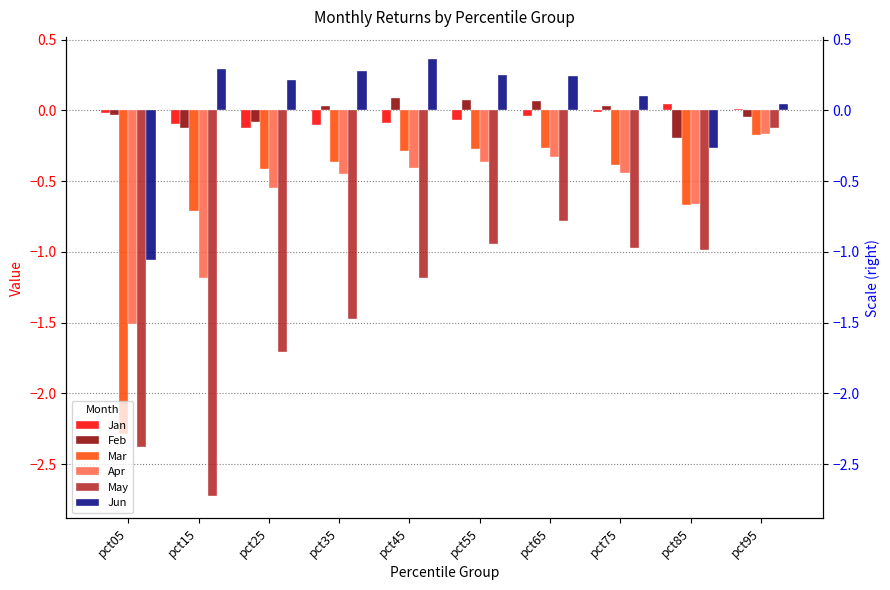

What is the sum of all Apr values?

-6.1